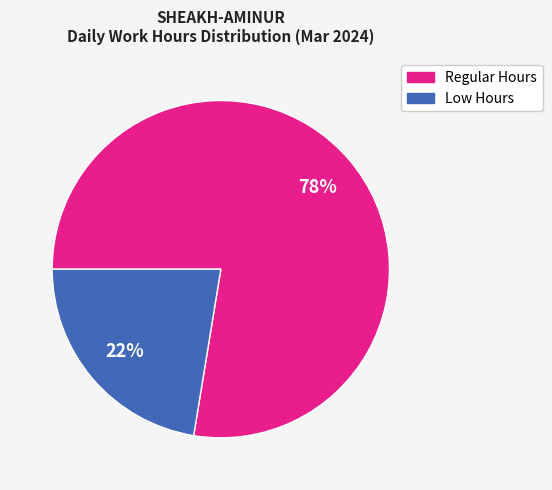

Does any single category account for the majority?

Yes